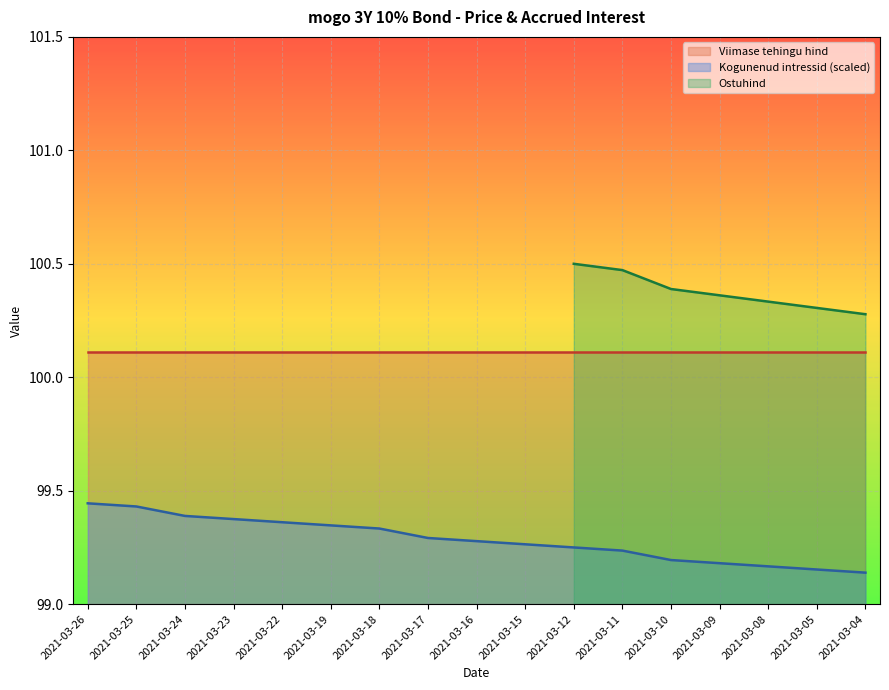

The value of Kogunenud intressid (scaled) at 2021-03-18 is 151.0. True or false?

False